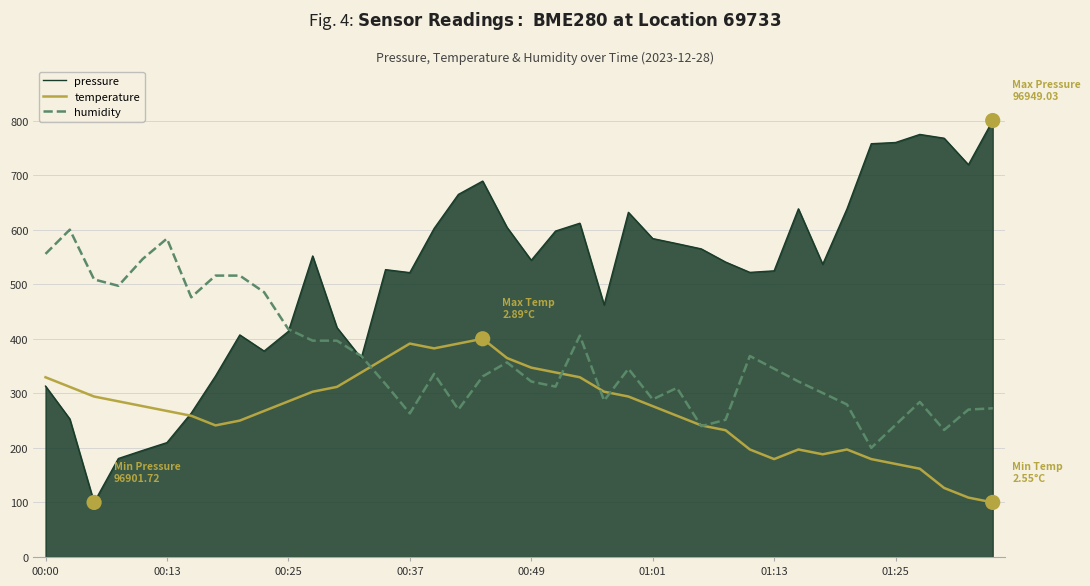

Which series has the largest total across all categories?

pressure